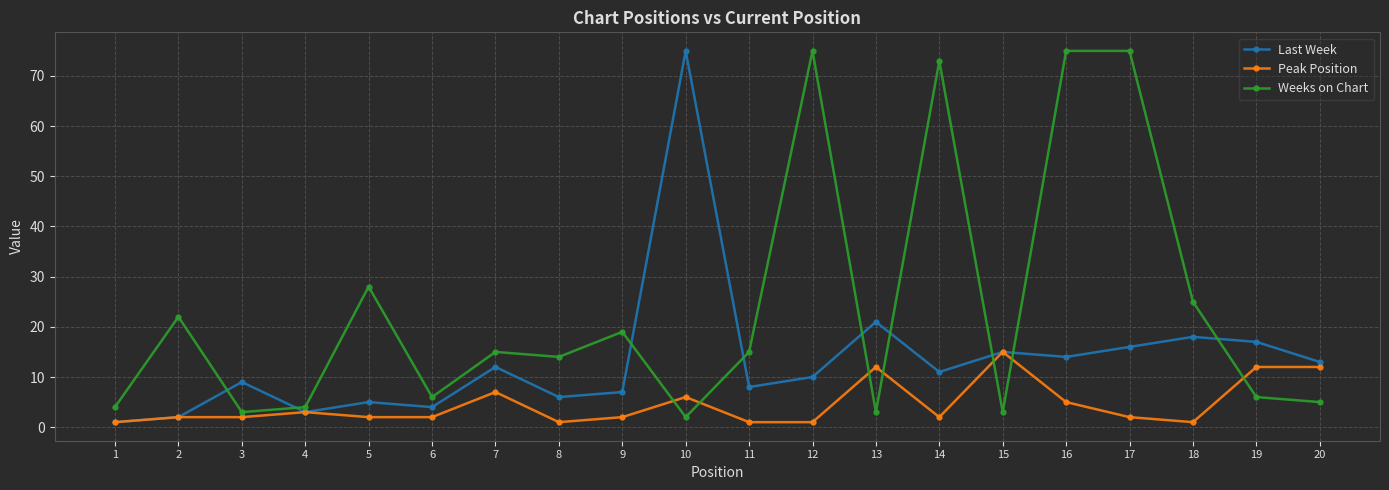

Is this an area chart (filled region under the line)?

No